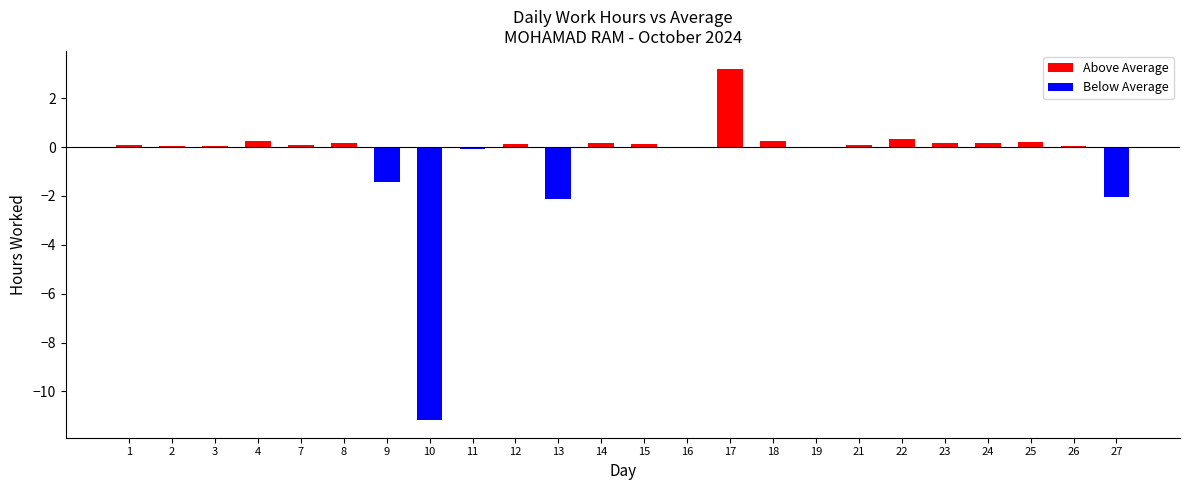

List the labels in order of value, smallest first.

10, 13, 27, 9, 11, 16, 19, 2, 26, 3, 21, 7, 1, 12, 15, 14, 23, 8, 24, 25, 18, 4, 22, 17